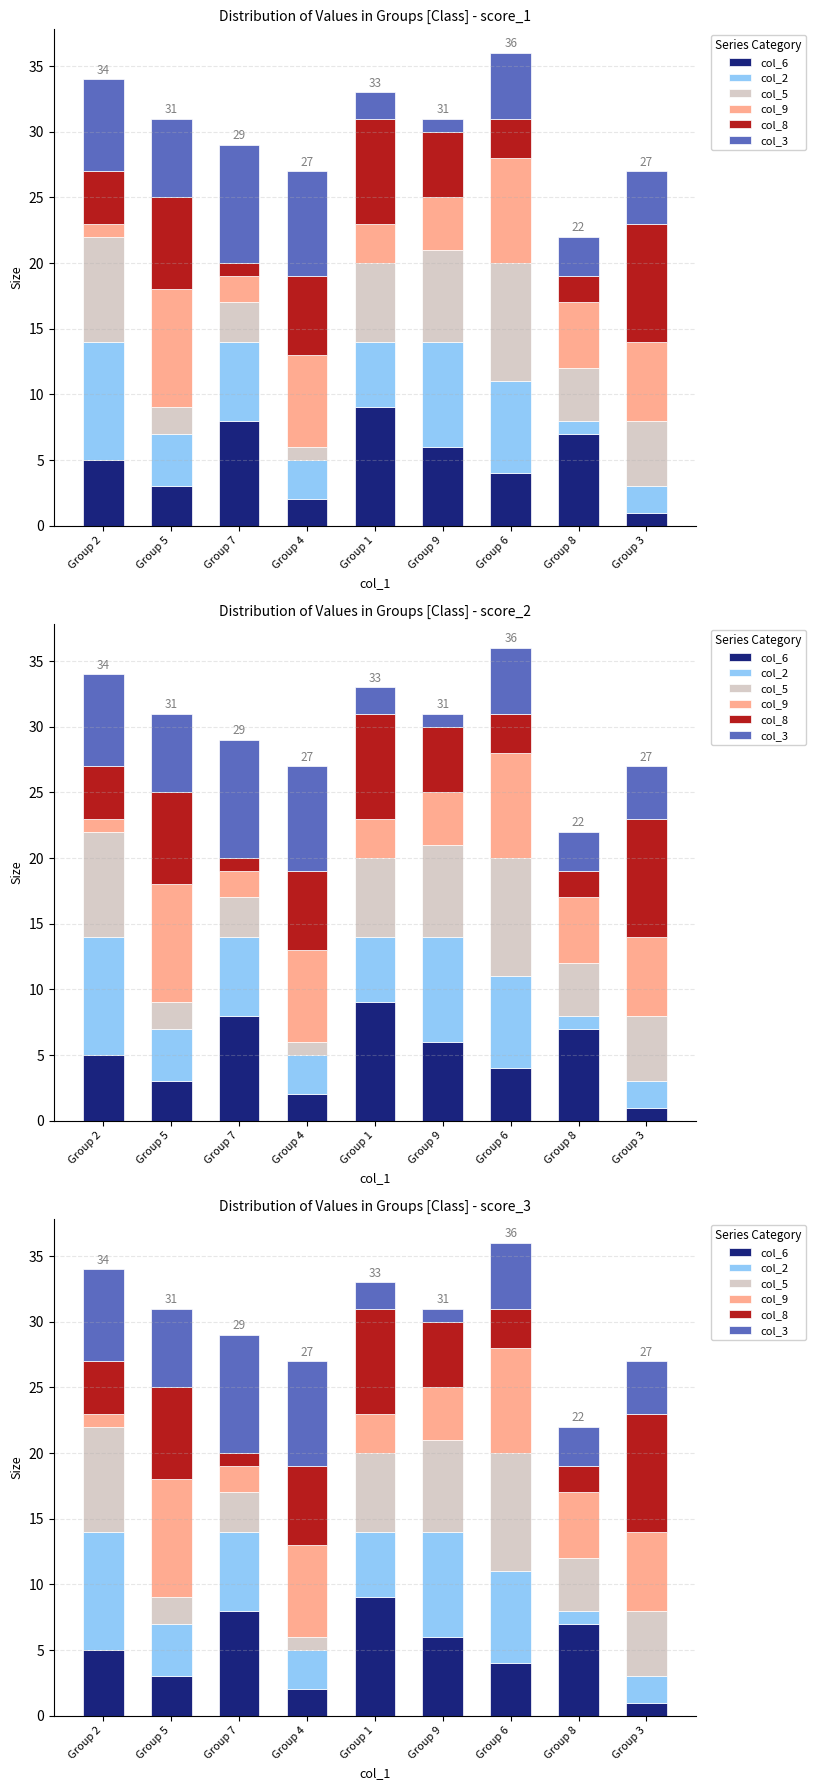

Reading right to left, list all the values displayed in this chart.

col_6: 1	7	4	6	9	2	8	3	5
col_2: 2	1	7	8	5	3	6	4	9
col_5: 5	4	9	7	6	1	3	2	8
col_9: 6	5	8	4	3	7	2	9	1
col_8: 9	2	3	5	8	6	1	7	4
col_3: 4	3	5	1	2	8	9	6	7